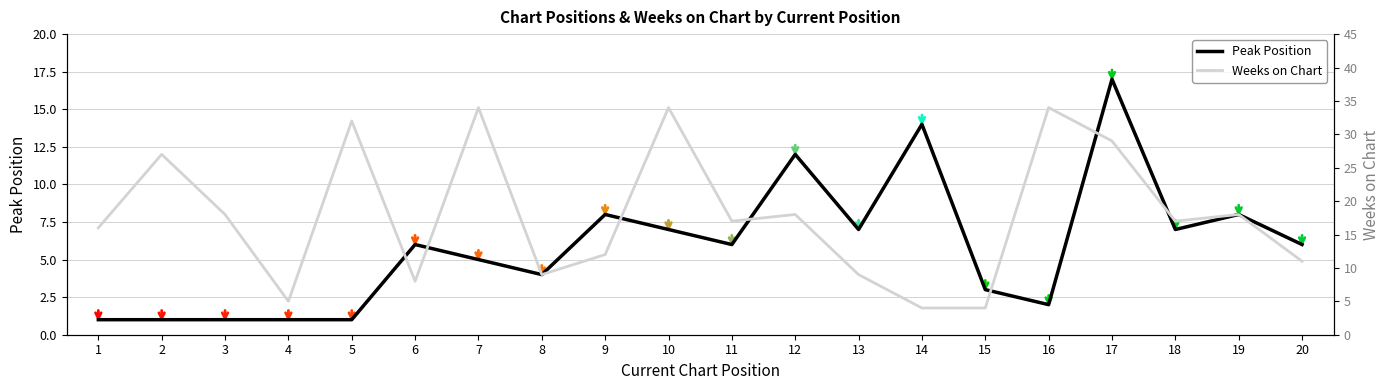

What is the value of the Peak Position point at the 15th from the left?

3